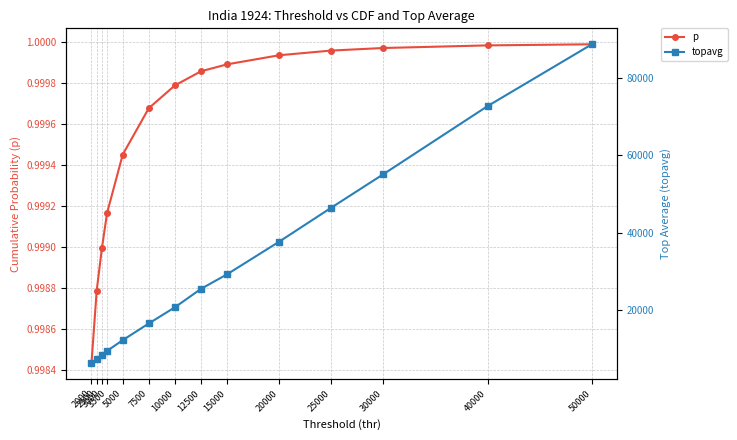

Which has a higher value, 5000 or 15000?

15000